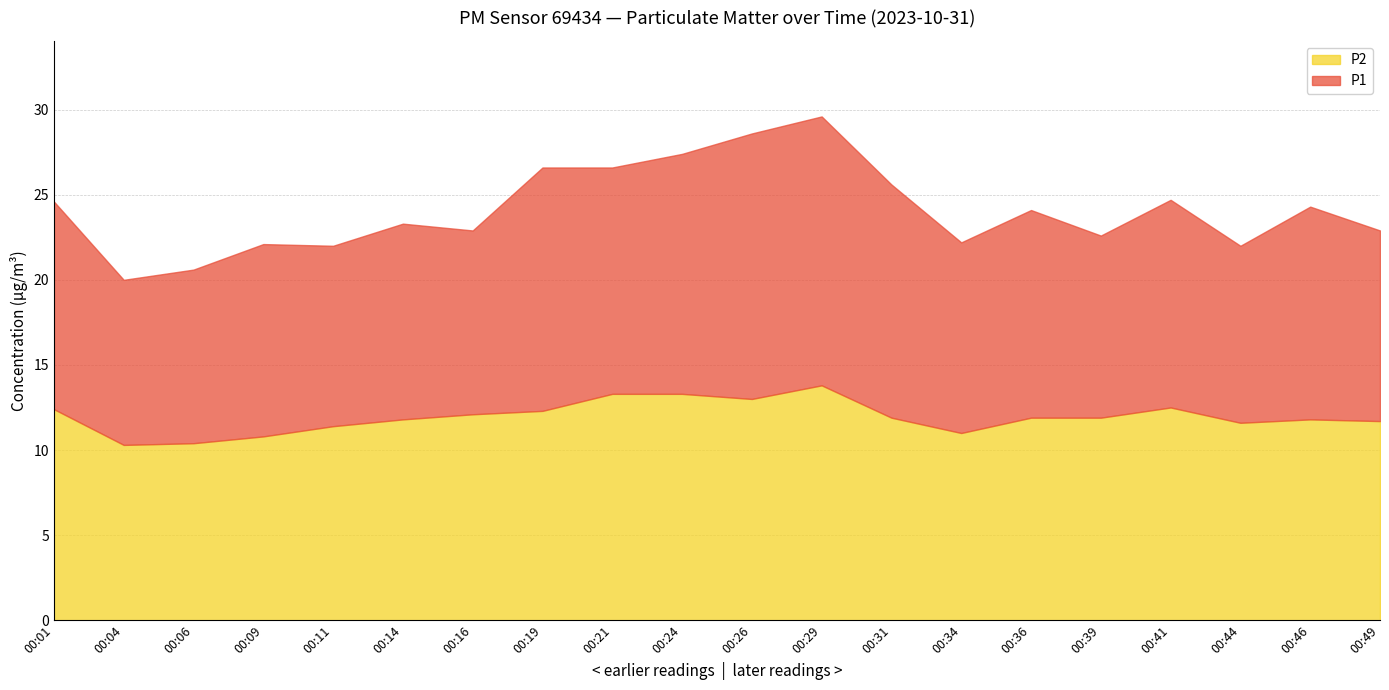

What is the difference between the maximum and second lowest values in the P2 series?

3.4